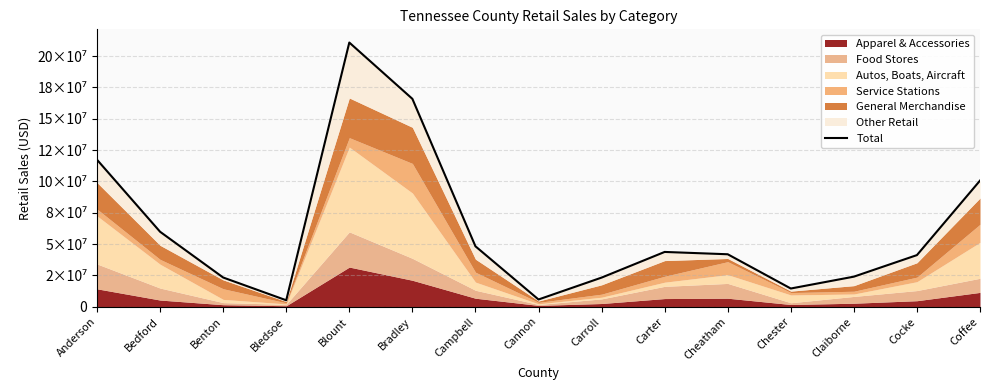

Reading right to left, list all the values displayed in this chart.

100617996	41147923	23944178	14476323	41820317	43675901	23190183	5718125	48179249	165908411	210854006	5094685	23257858	59784080	117281504